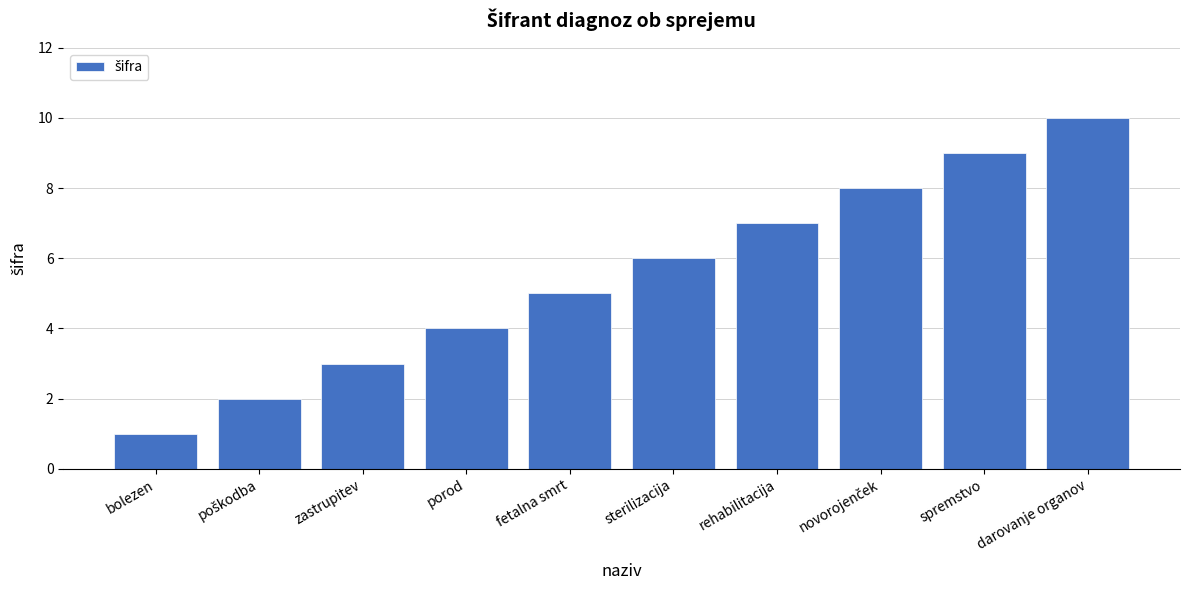

What is the change in value from bolezen to darovanje organov?

+9